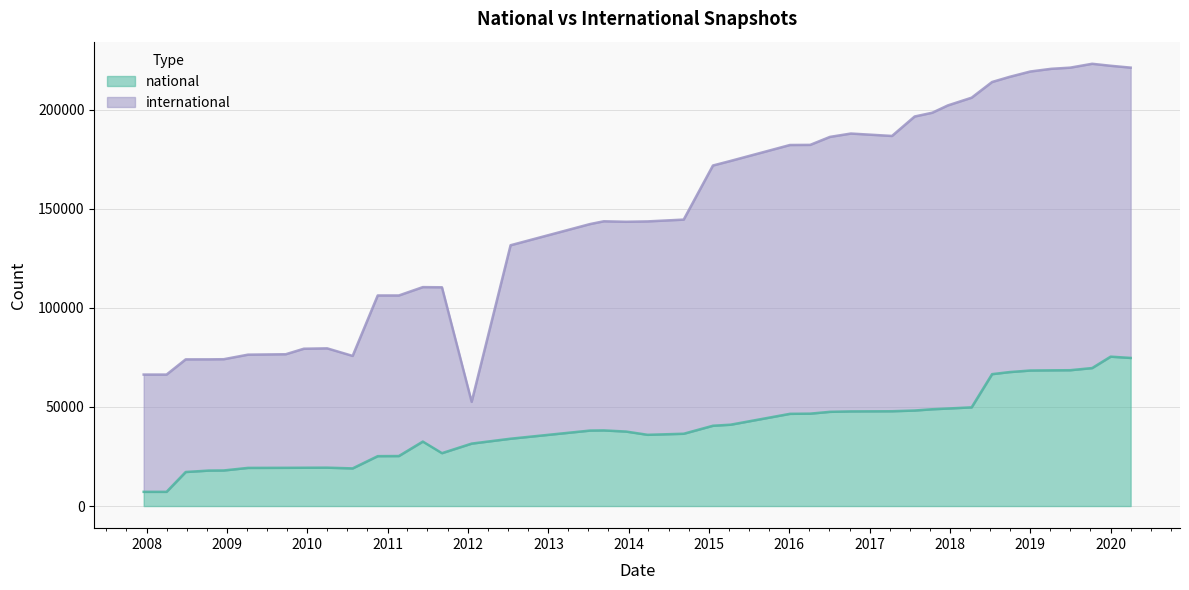

True or false: the data shows 67571 at 2018-09-28.

True